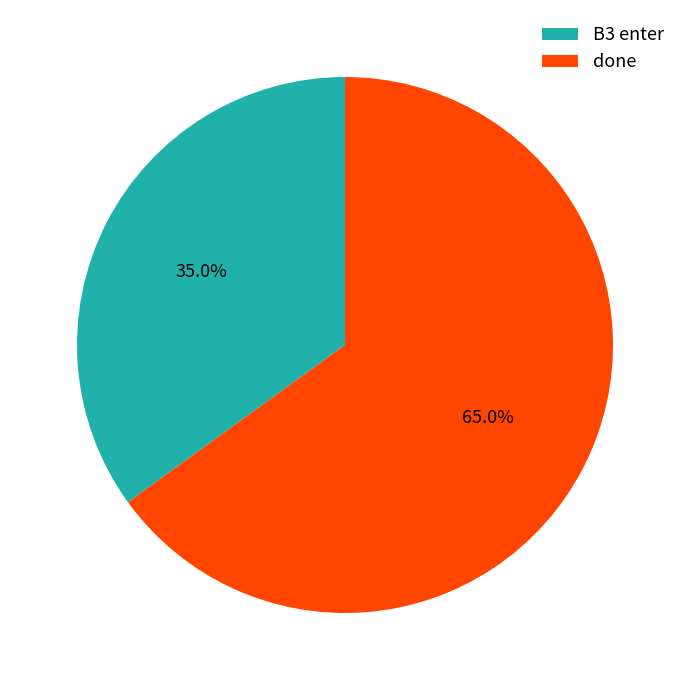

What percentage do done and B3 enter together represent?

100.0%